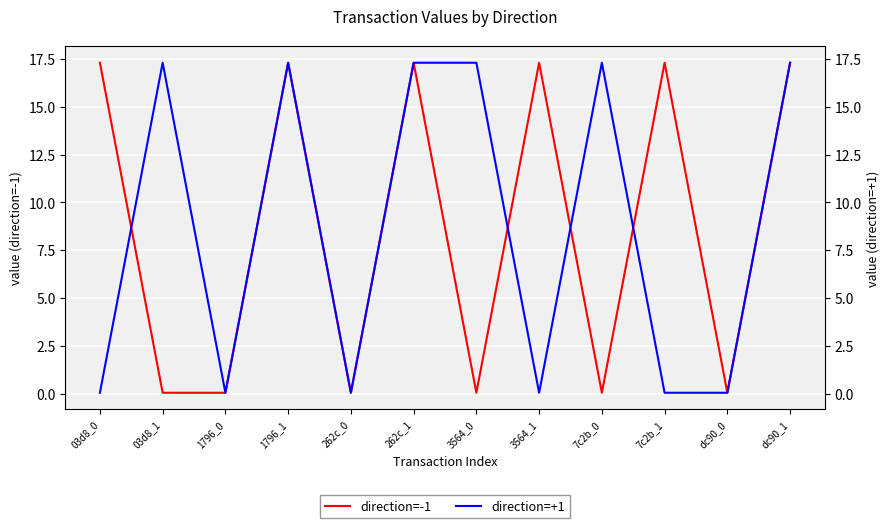

What position from the right is 262c_0?

8